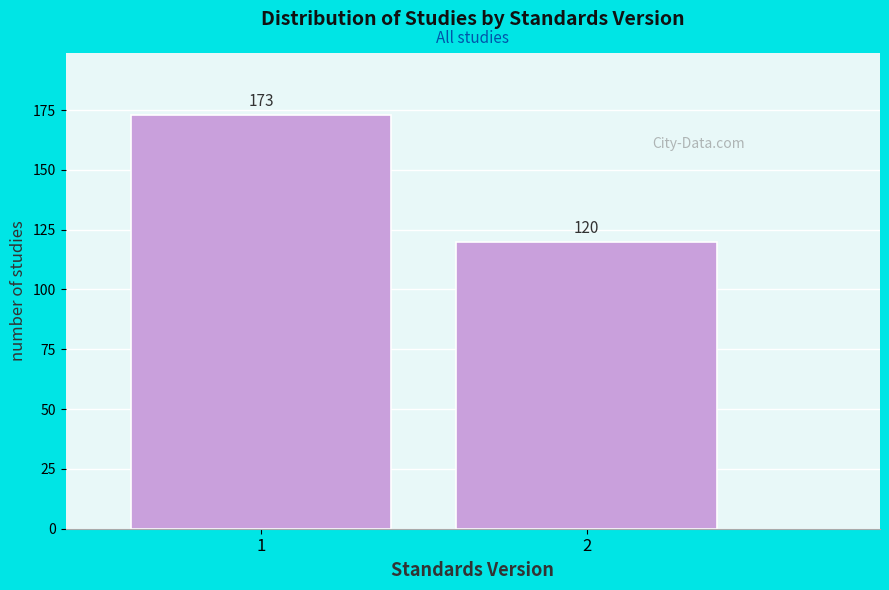

Reading right to left, what are all the values shown in this chart?

2=120	1=173